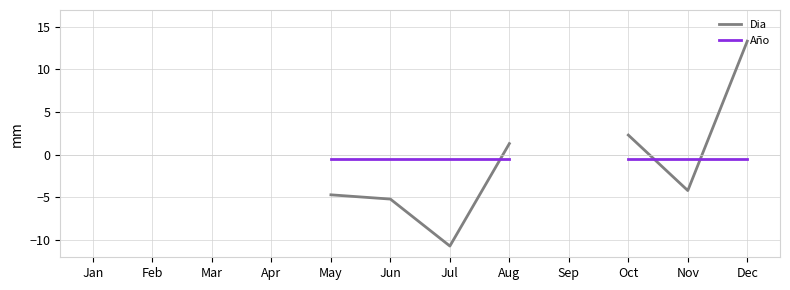

Is this an area chart (filled region under the line)?

No